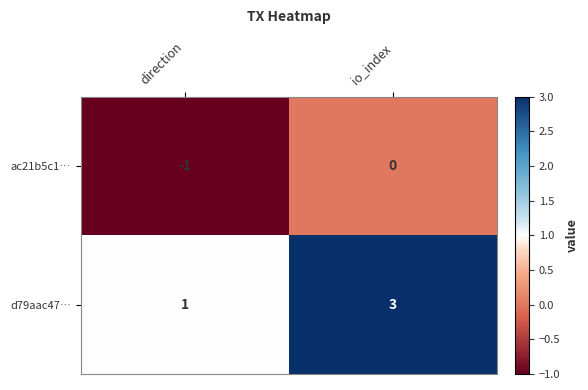

What is the sum of all d79aac47… values?

4